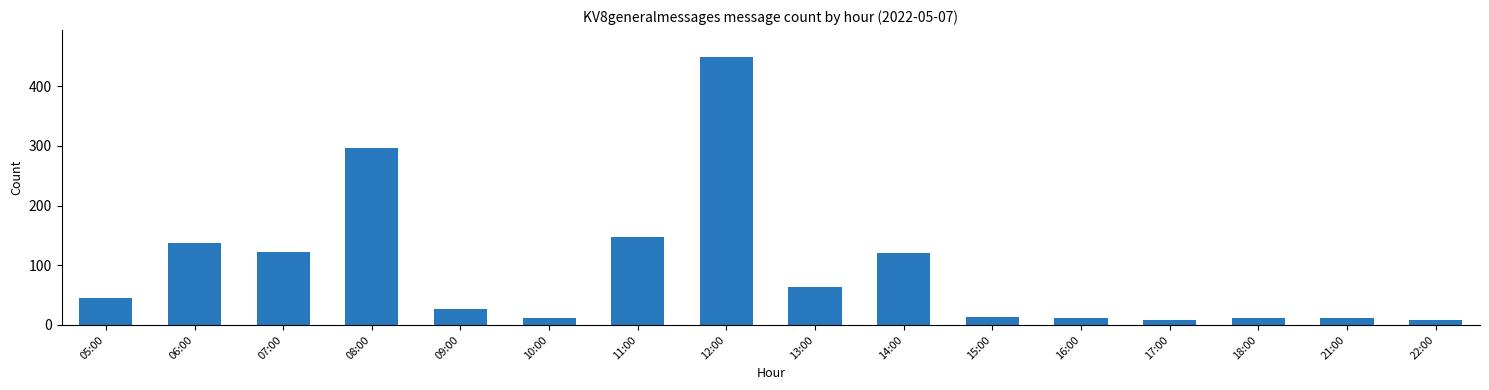

How many values are below 45?

8